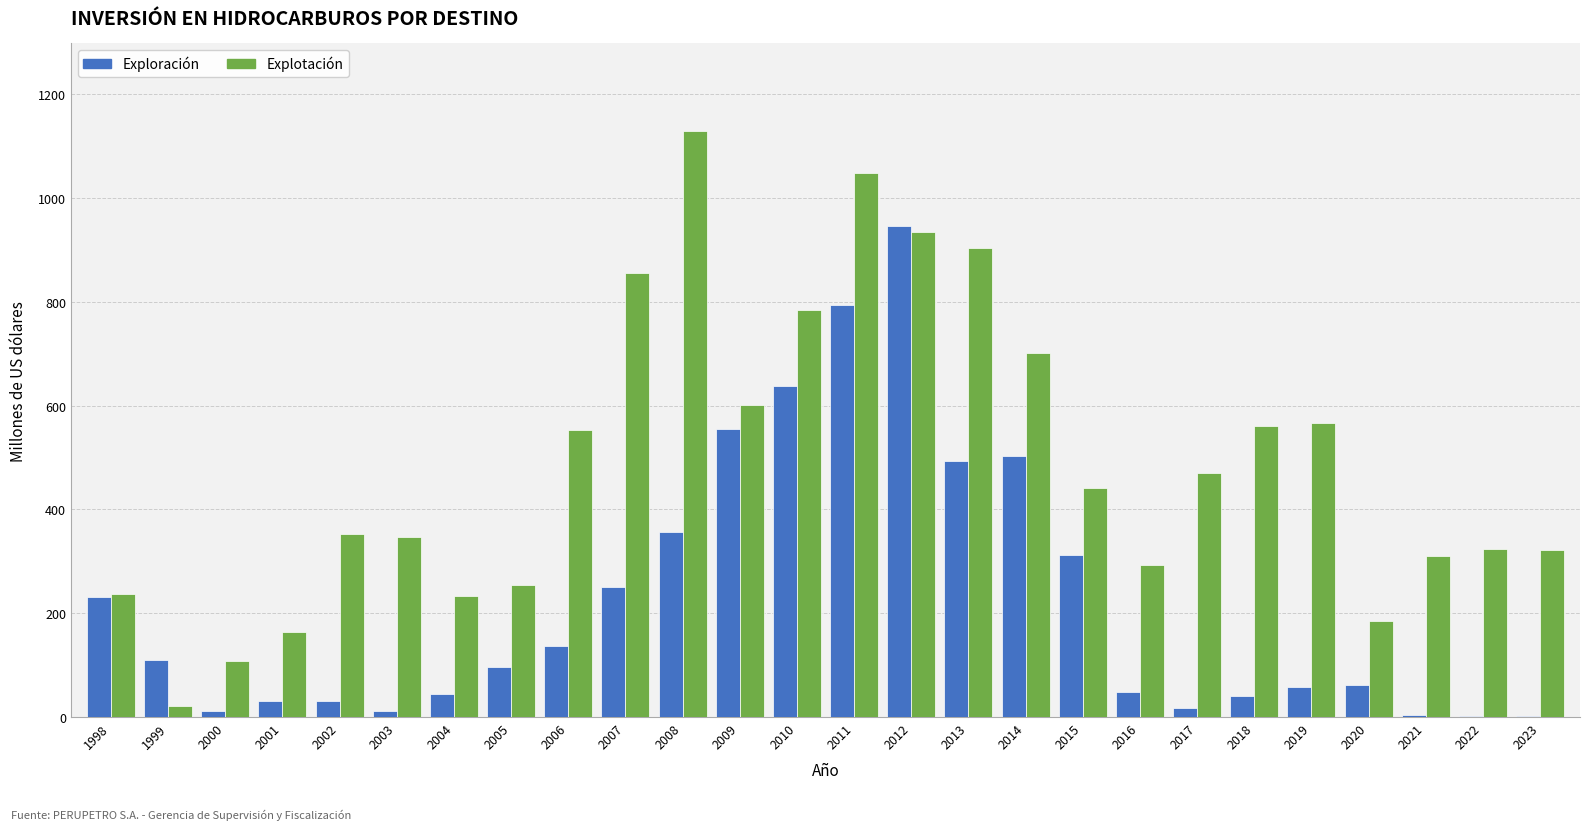

Read the Exploración value at 2014.

502.0